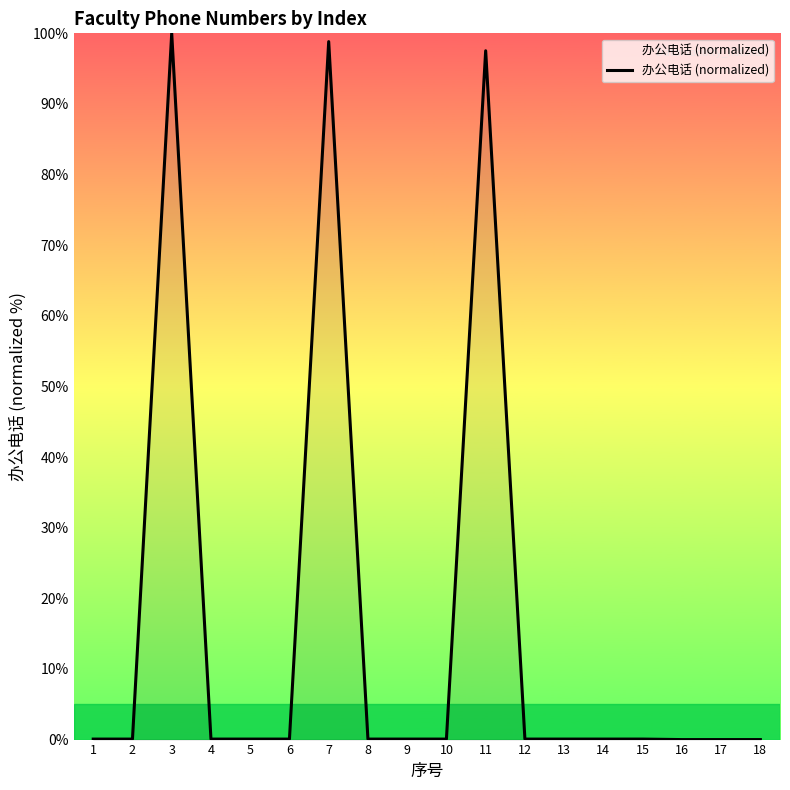

What is the difference between the values at 3 and 13?

99.9